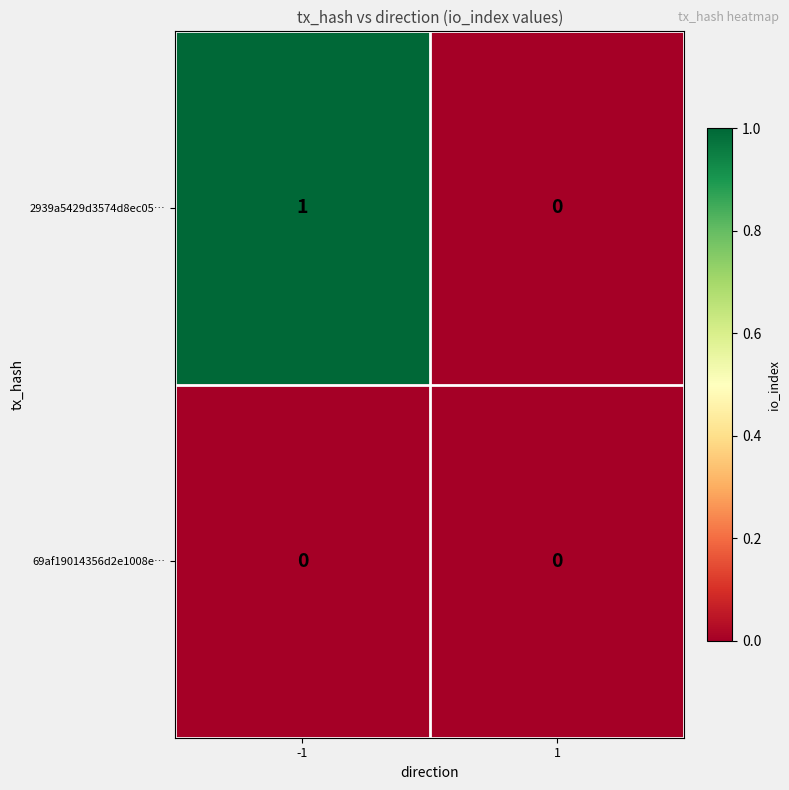

Which series has the largest total across all categories?

2939a5429d3574d8ec05…